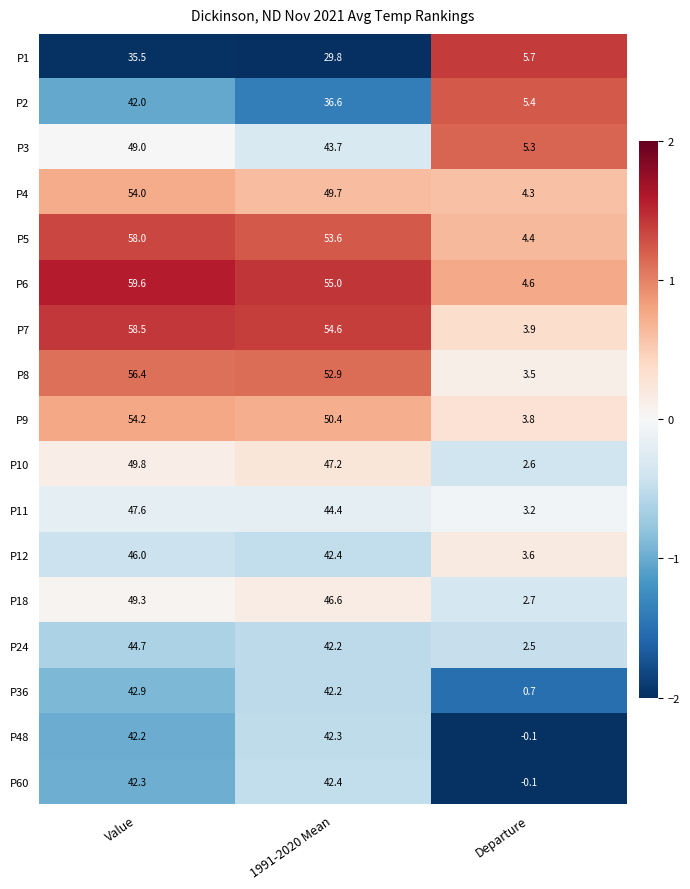

True or false: P24 has a value of 42.2 at 1991-2020 Mean.

True